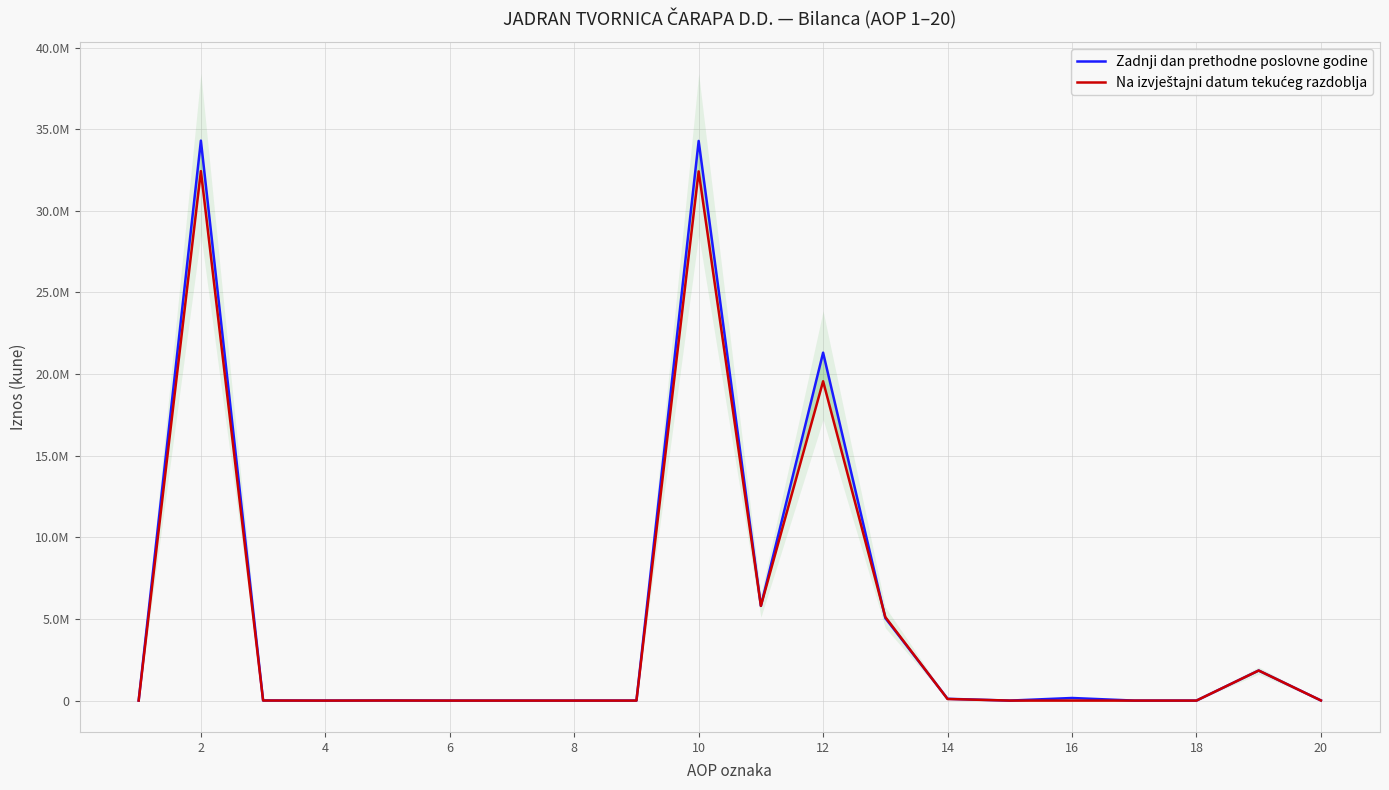

Which category has the highest value in the Zadnji dan prethodne poslovne godine series?

2